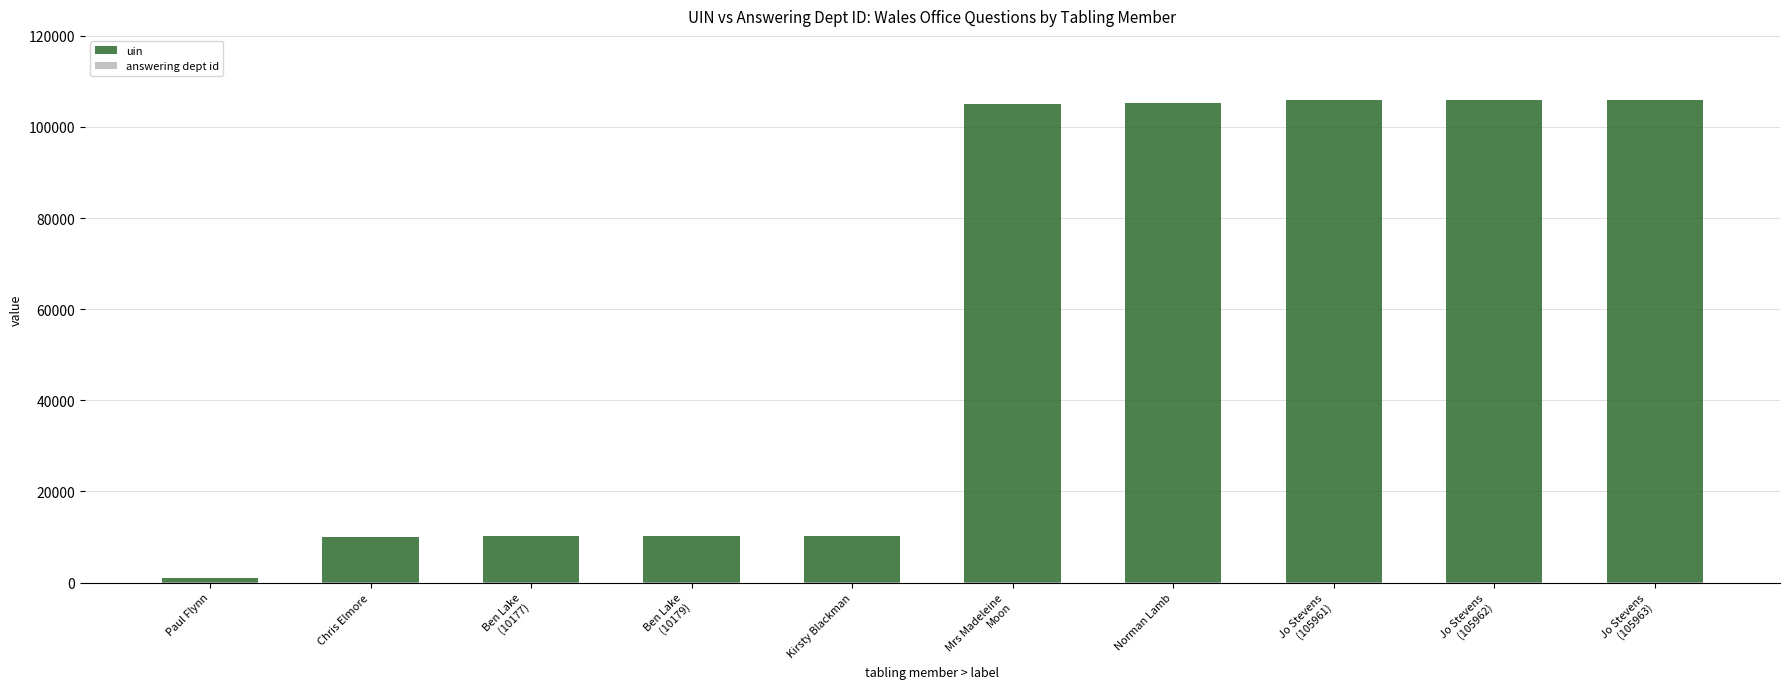

What is the difference between the highest and lowest values at Jo Stevens
(105962)?

105934